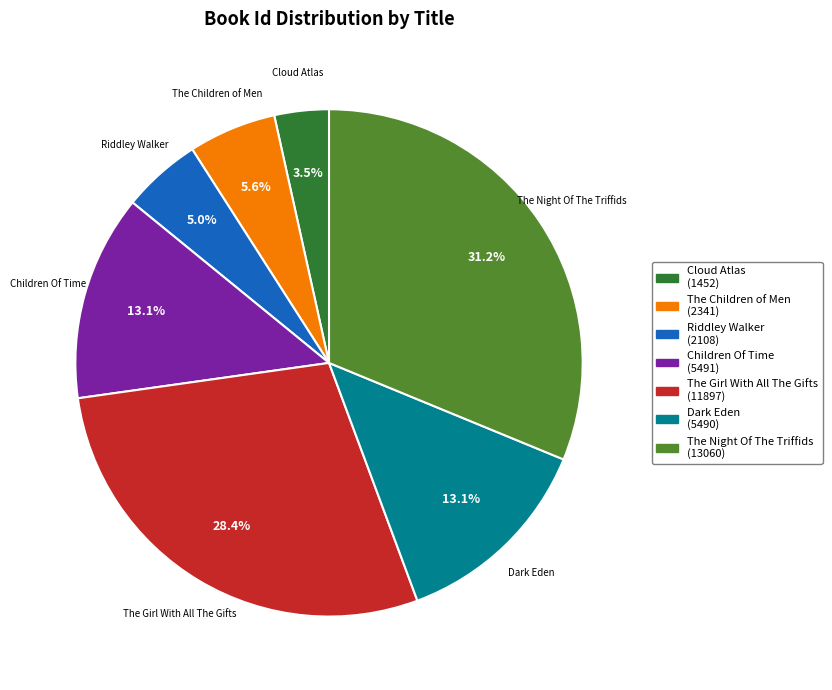

Is it true that Riddley Walker is 5% of the pie?

True